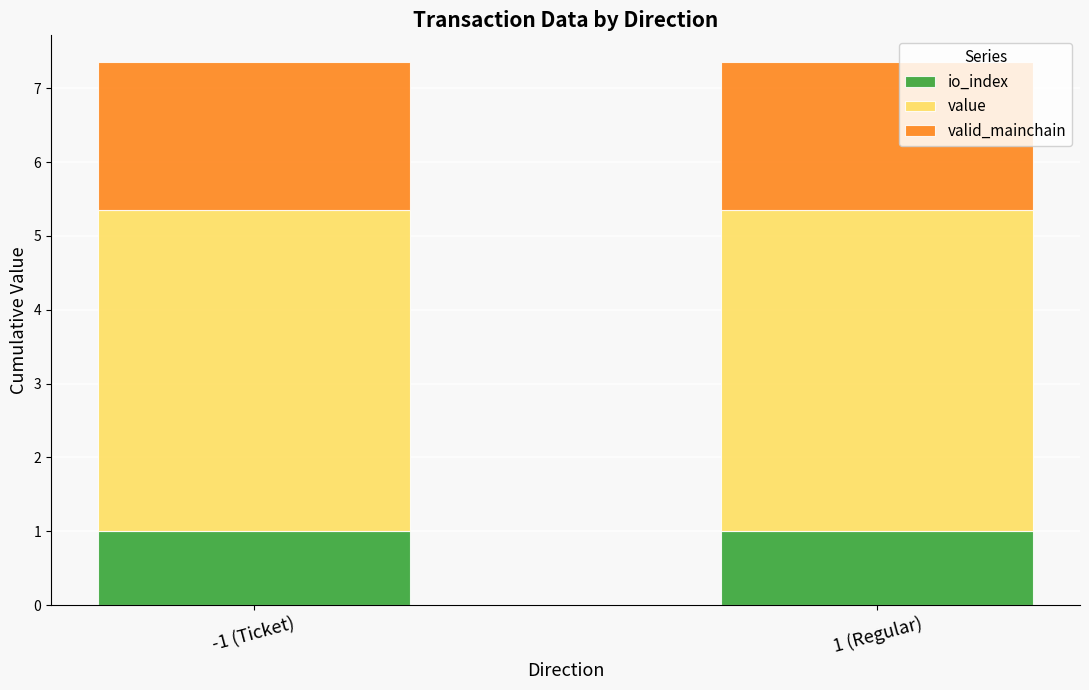

The io_index series shows 1.0 at 1 (Regular). True or false?

True